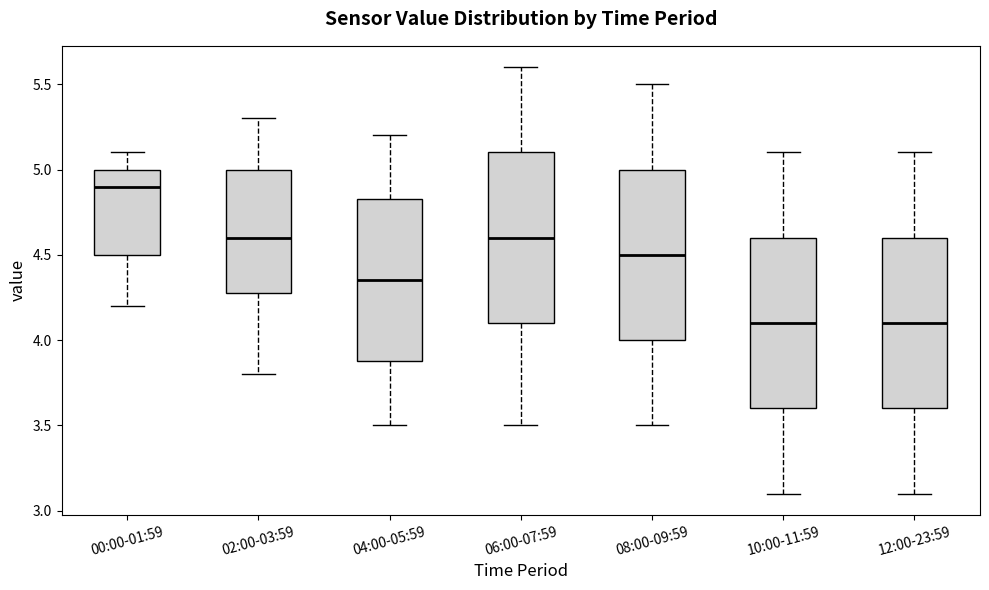

Reading left to right, transcribe this box plot: for each box, give where its median line is, the range the box spans, and where its two whiskers end, as read against the y-axis. The values are not printed on the chart, so give them approximately, as read against the axis.

00:00-01:59: median 4.90, box 4.50 to 5.00, whiskers 4.20 to 5.10
02:00-03:59: median 4.60, box 4.30 to 5.00, whiskers 3.80 to 5.30
04:00-05:59: median 4.35, box 3.90 to 4.85, whiskers 3.50 to 5.20
06:00-07:59: median 4.60, box 4.10 to 5.10, whiskers 3.50 to 5.60
08:00-09:59: median 4.50, box 4.00 to 5.00, whiskers 3.50 to 5.50
10:00-11:59: median 4.10, box 3.60 to 4.60, whiskers 3.10 to 5.10
12:00-23:59: median 4.10, box 3.60 to 4.60, whiskers 3.10 to 5.10